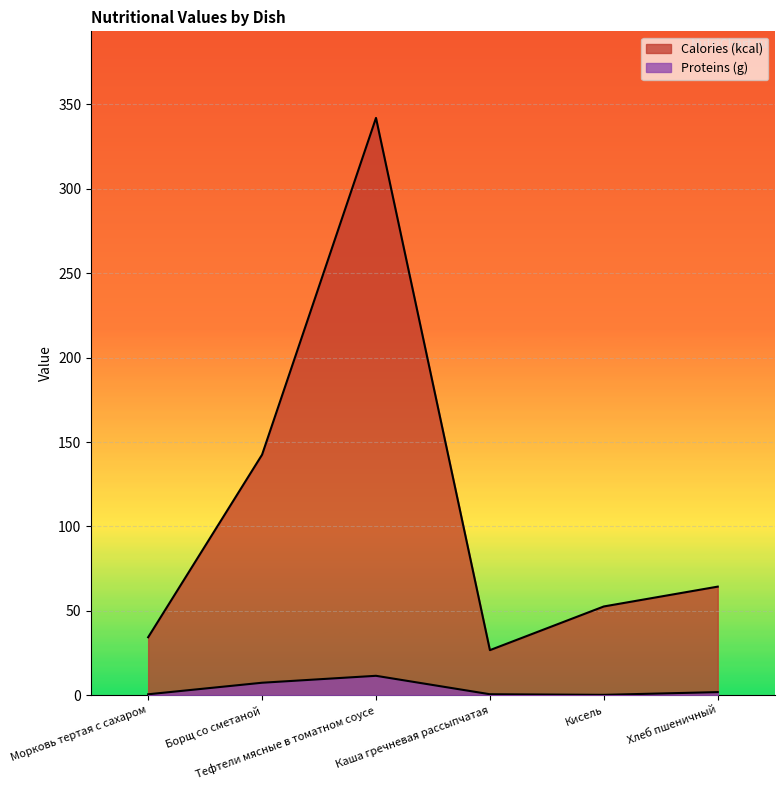

Is the value of Proteins (g) at Хлеб пшеничный greater than the value of Calories (kcal) at Каша гречневая рассыпчатая?

No